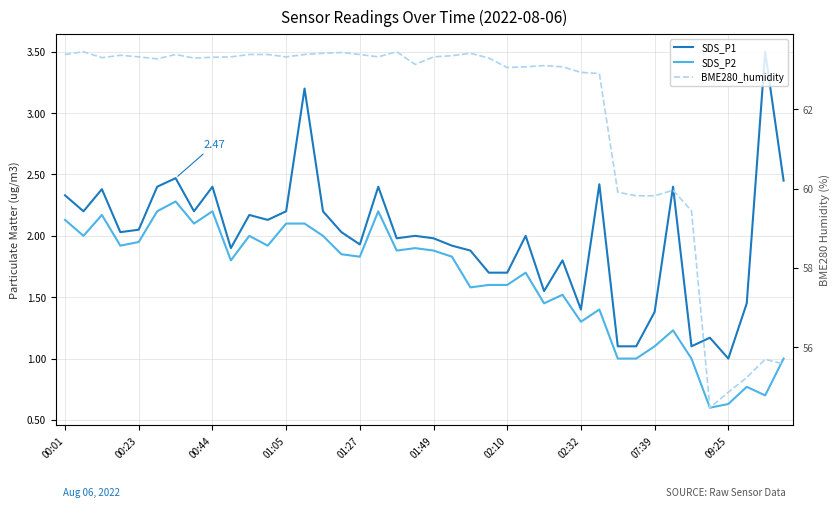

Between 09:25 and 13, which series saw the biggest shift?

SDS_P1